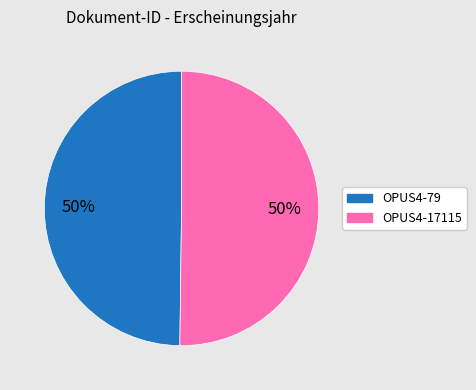

Combined, do OPUS4-17115 and OPUS4-79 account for over 50%?

Yes